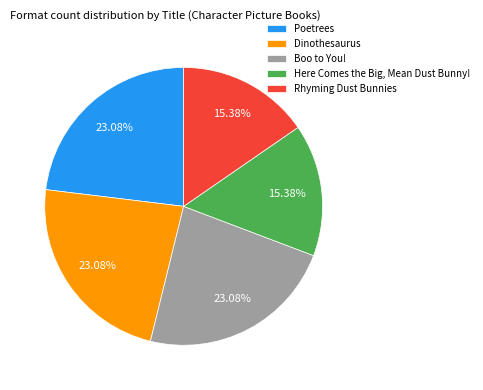

Does any single category account for the majority?

No